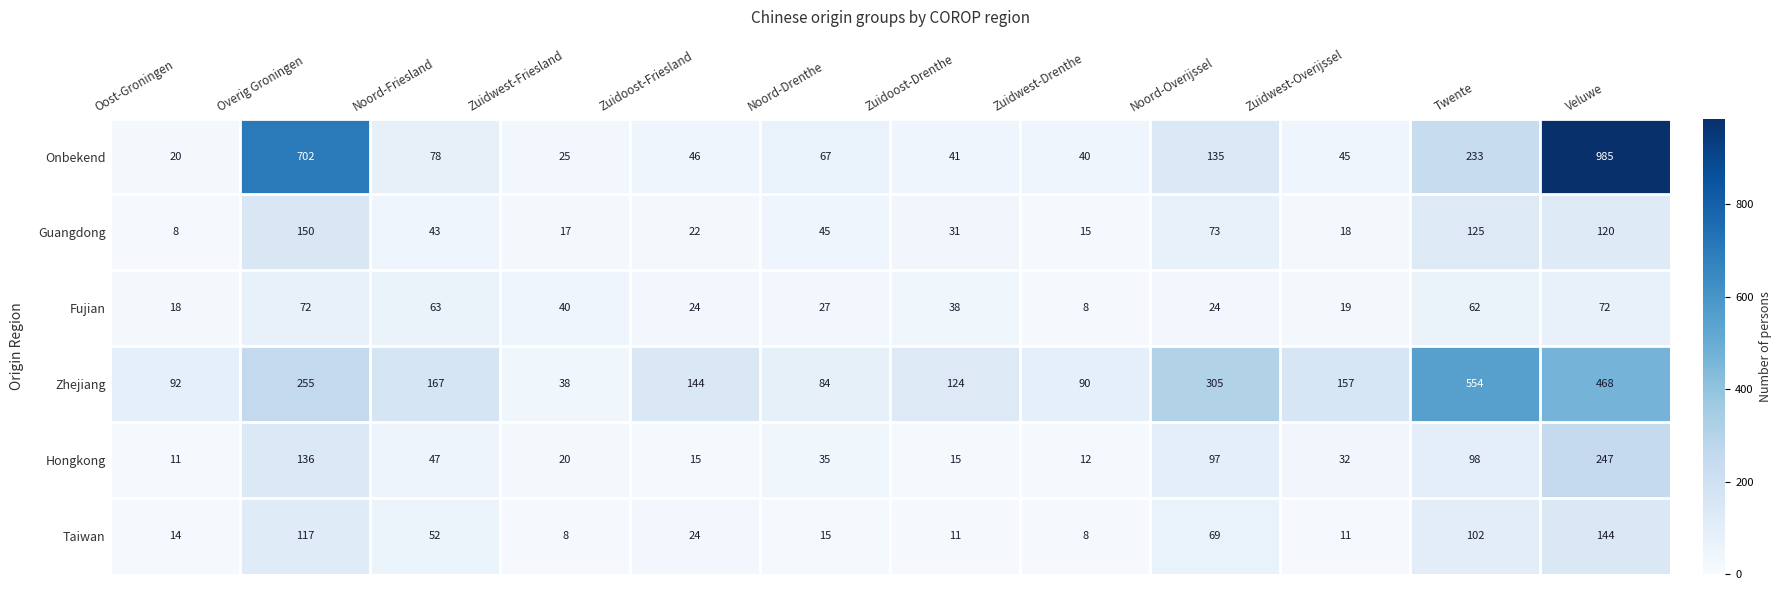

Which category has the lowest value in the Hongkong series?

Oost-Groningen